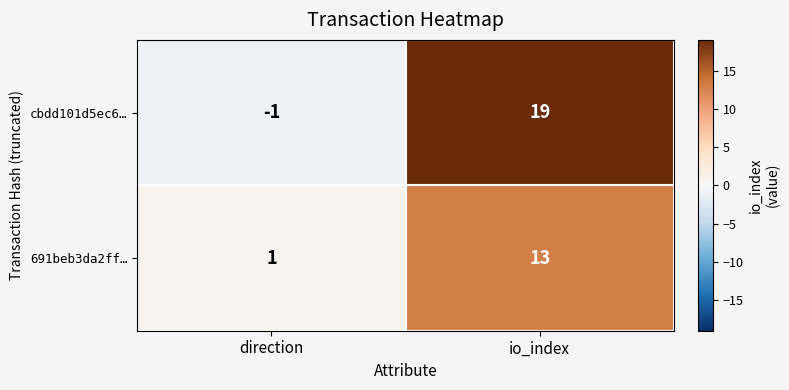

Reading left to right, transcribe all the data shown in this chart.

cbdd101d5ec6…: -1	19
691beb3da2ff…: 1	13